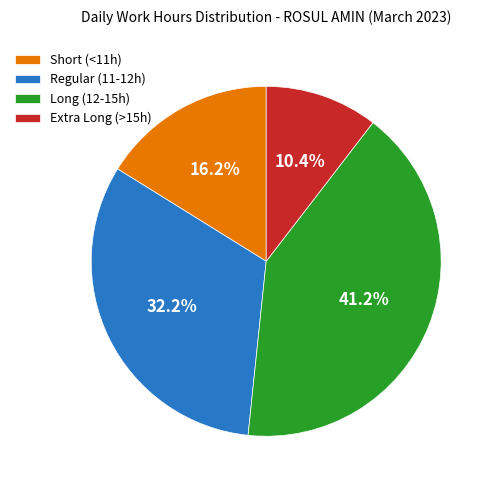

Does any single category account for the majority?

No